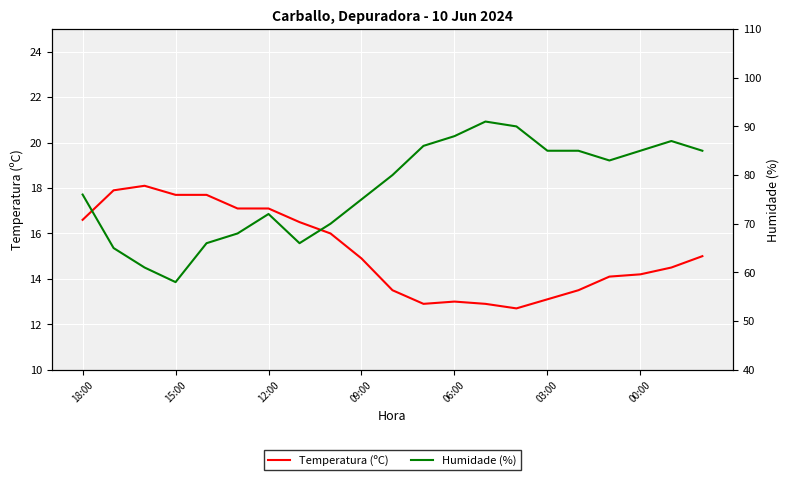

True or false: Temperatura (ºC) has a value of 19.4 at 06:00.

False